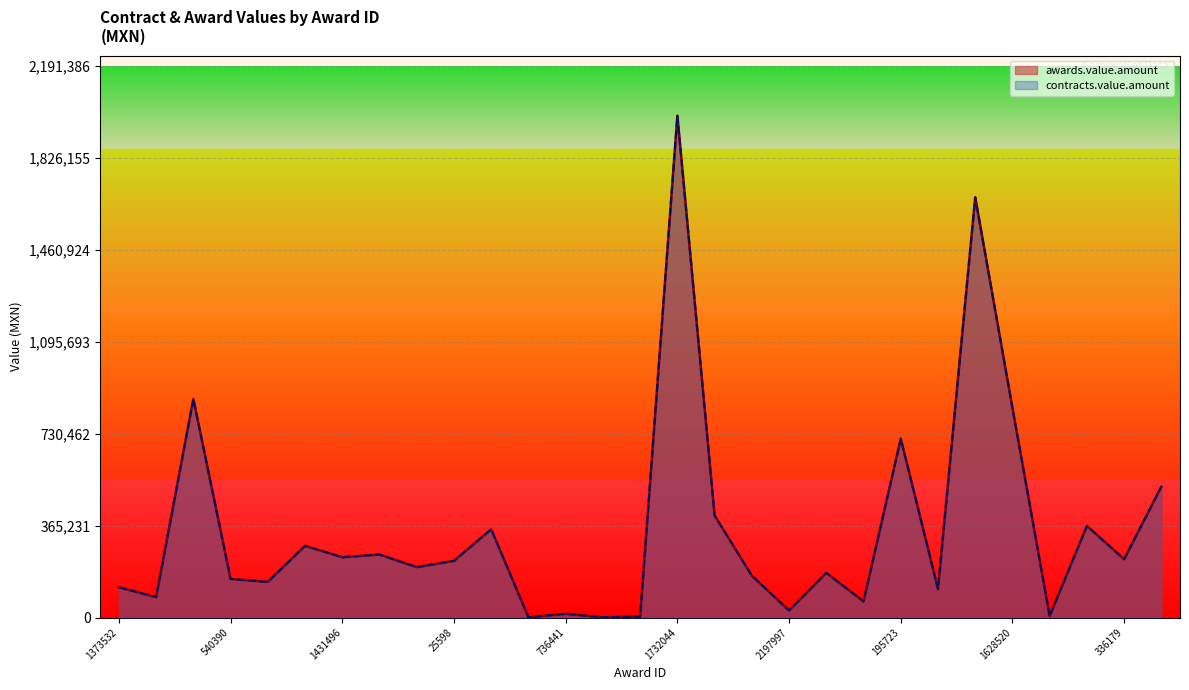

Rank the categories by contracts.value.amount value from lowest to highest.

546795, 304621, 975110, 782525, 736441, 2197997, 2023349, 676030, 323852, 1373532, 295195, 540390, 2113055, 1365320, 1755634, 25598, 336179, 1431496, 1380655, 1089780, 81774, 676560, 1731907, 470470, 195723, 1628520, 988855, 727415, 1732044